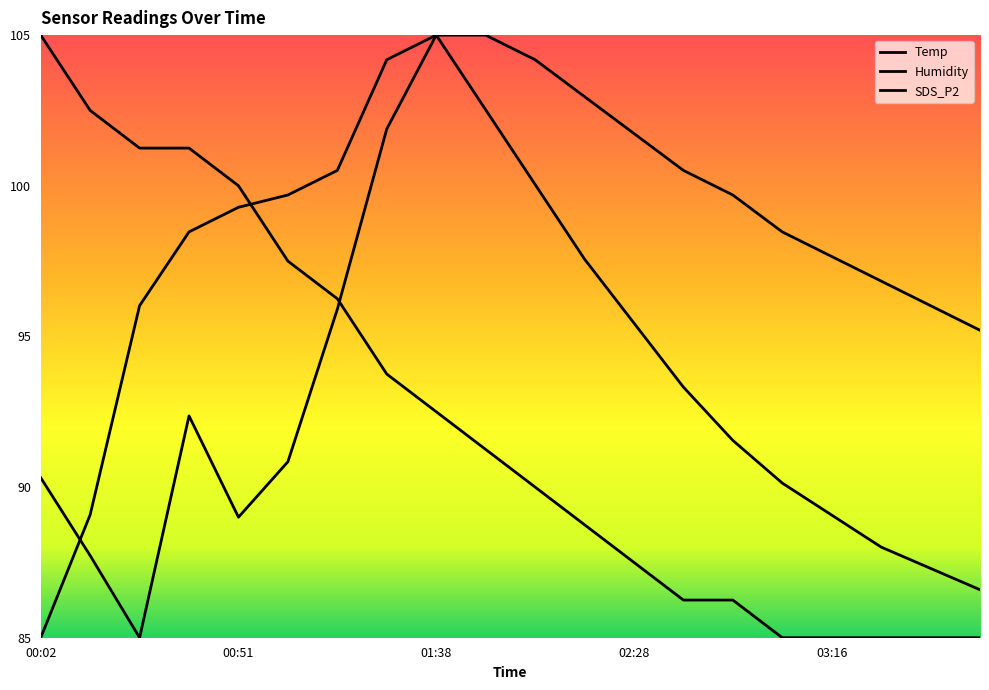

What is the highest value of the Temp series?

105.0